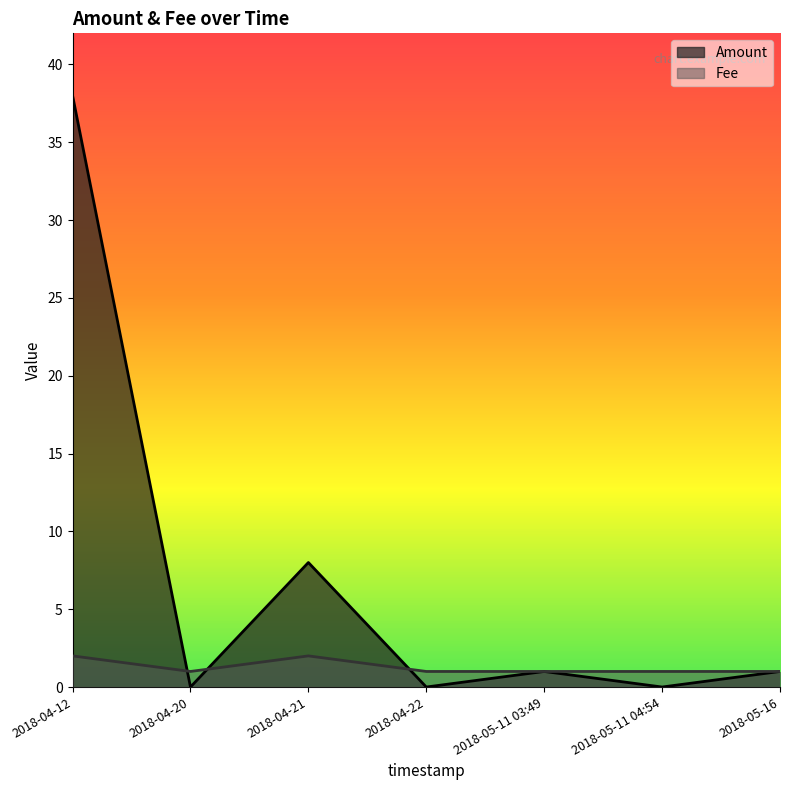

True or false: Amount has a value of 0 at 2018-05-11 04:54.

True